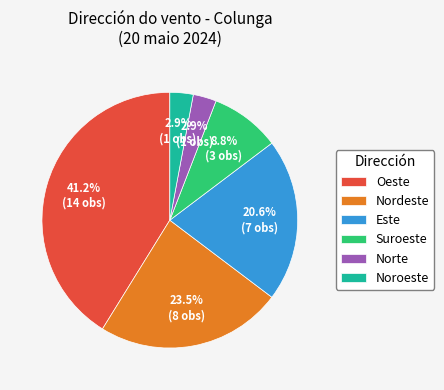

Does any single category account for the majority?

No